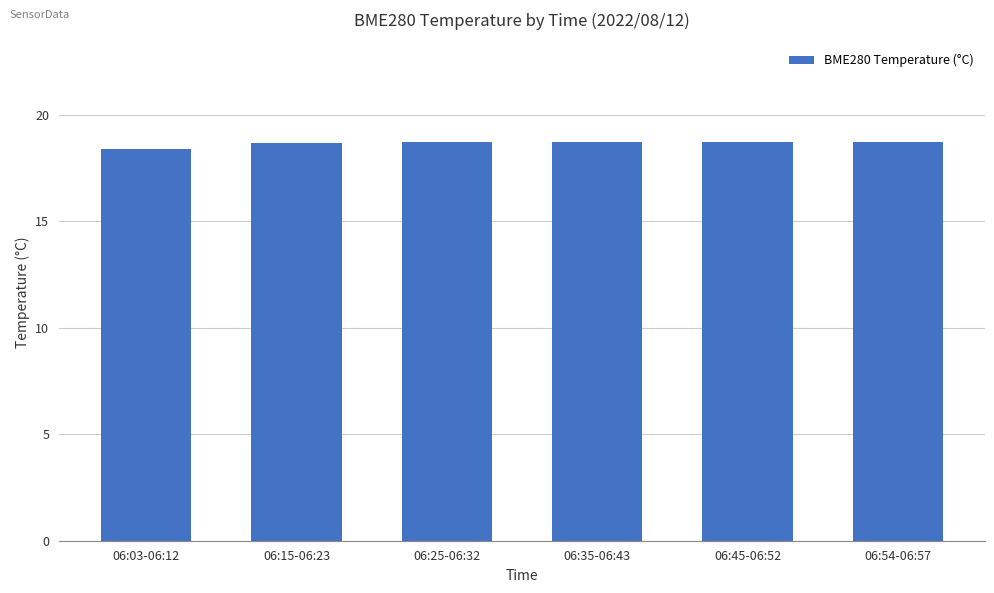

What is the label of the 6th bar from the left?

06:54-06:57